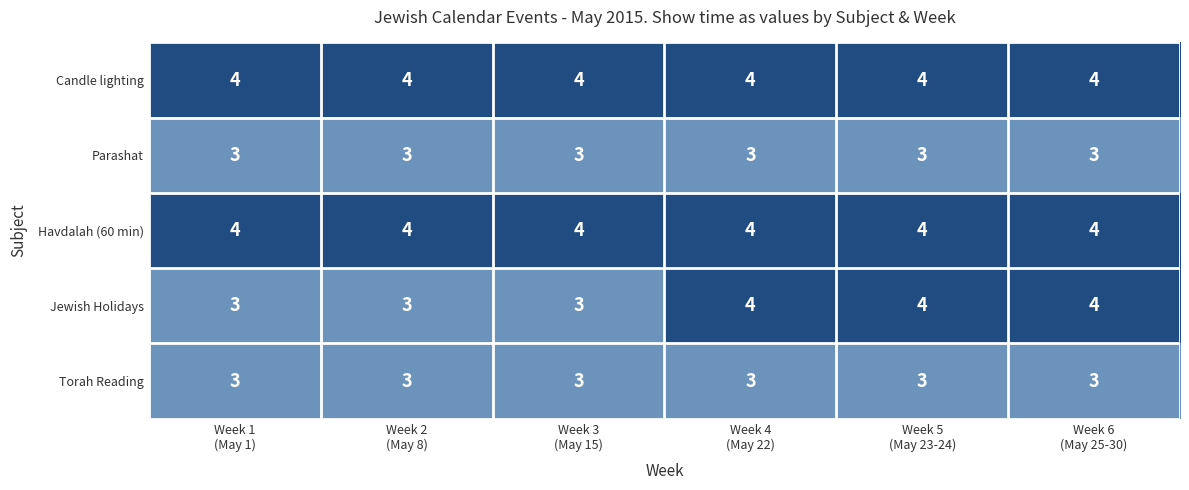

Which series has the widest spread of values?

Jewish Holidays